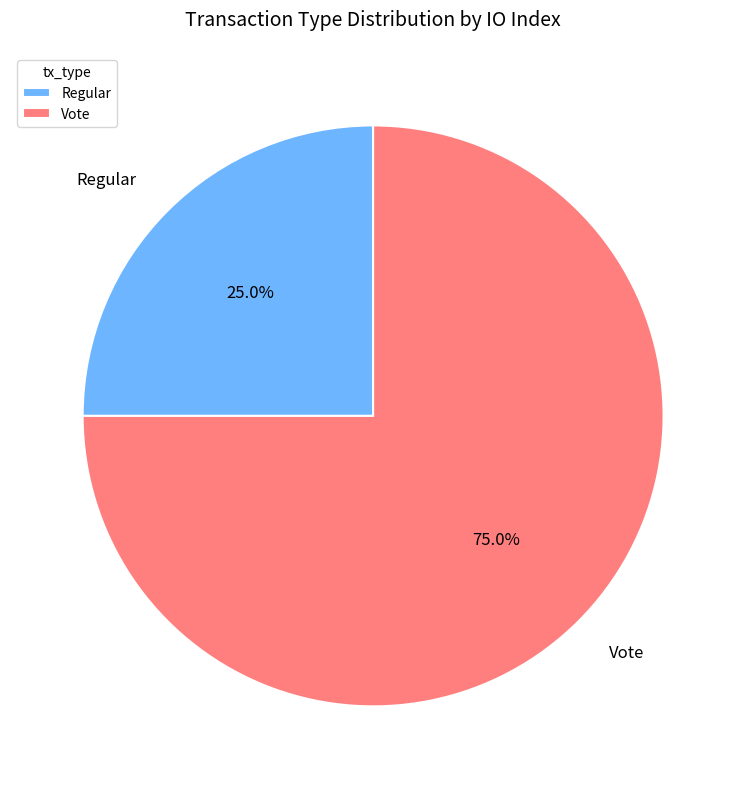

To the nearest percent, what is the average slice percentage?

50%